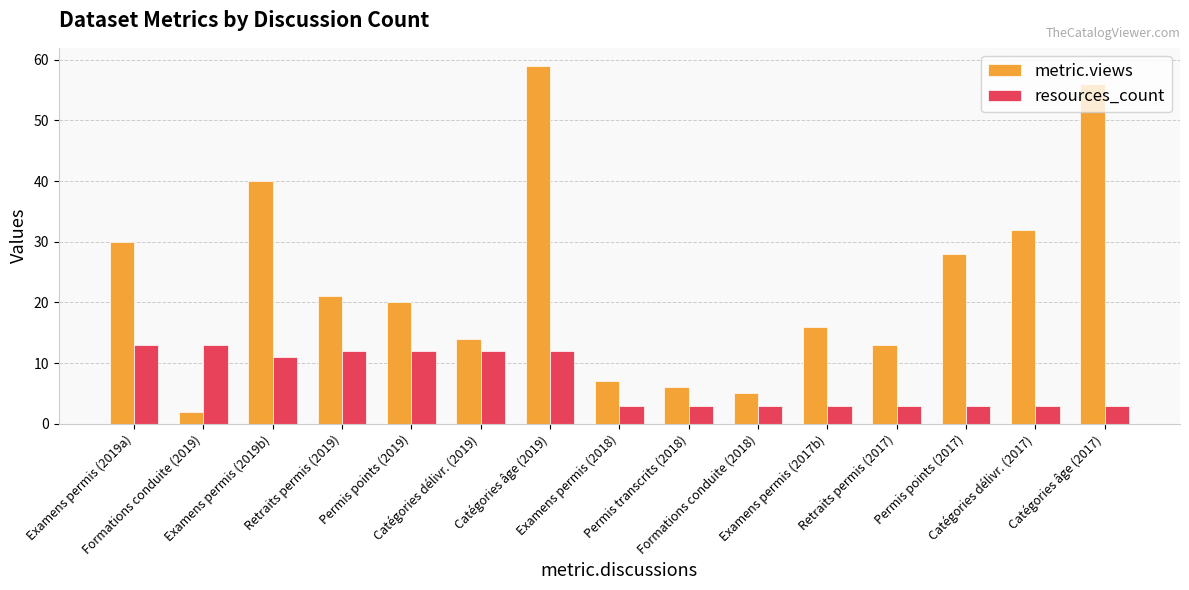

What are all the series names shown in the legend?

metric.views, resources_count